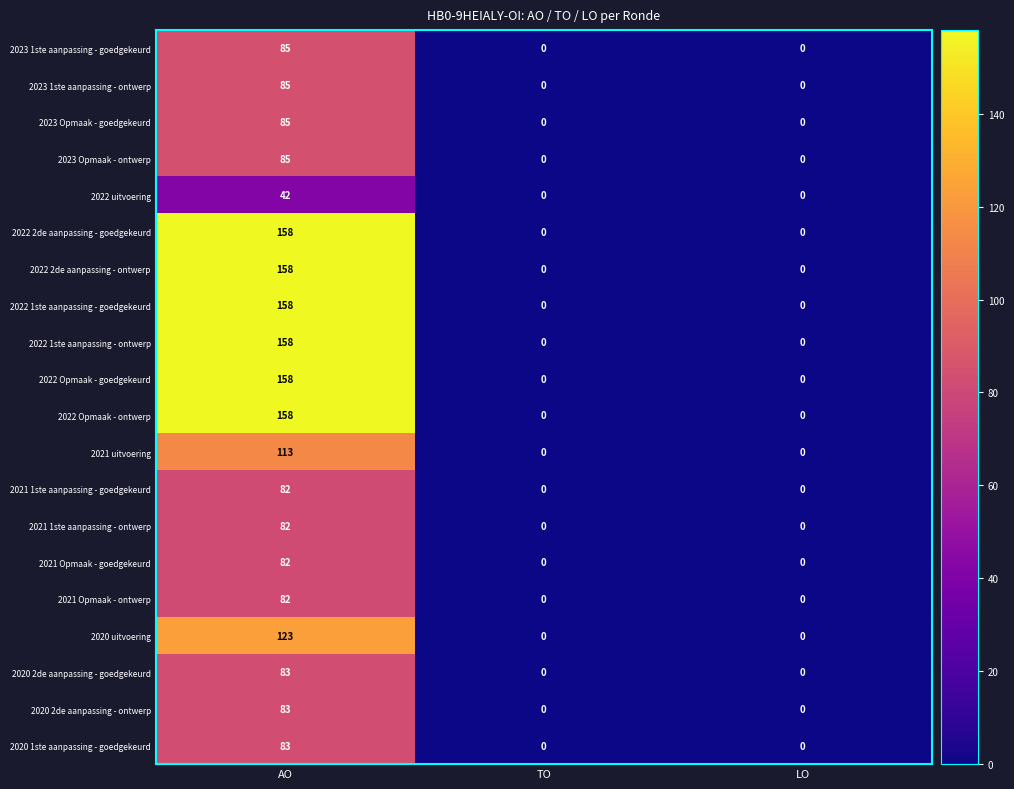

Is it true that 2021 uitvoering equals 113 at AO?

True